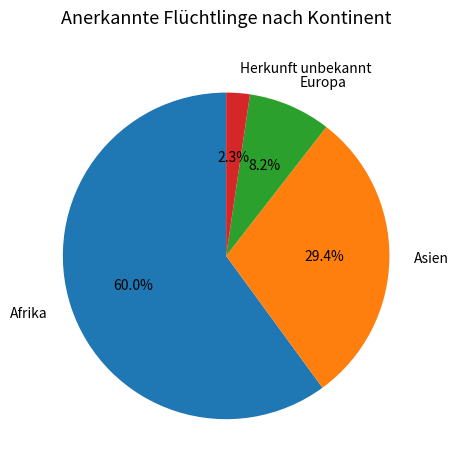

To the nearest percent, what percentage of the pie is Afrika?

60%